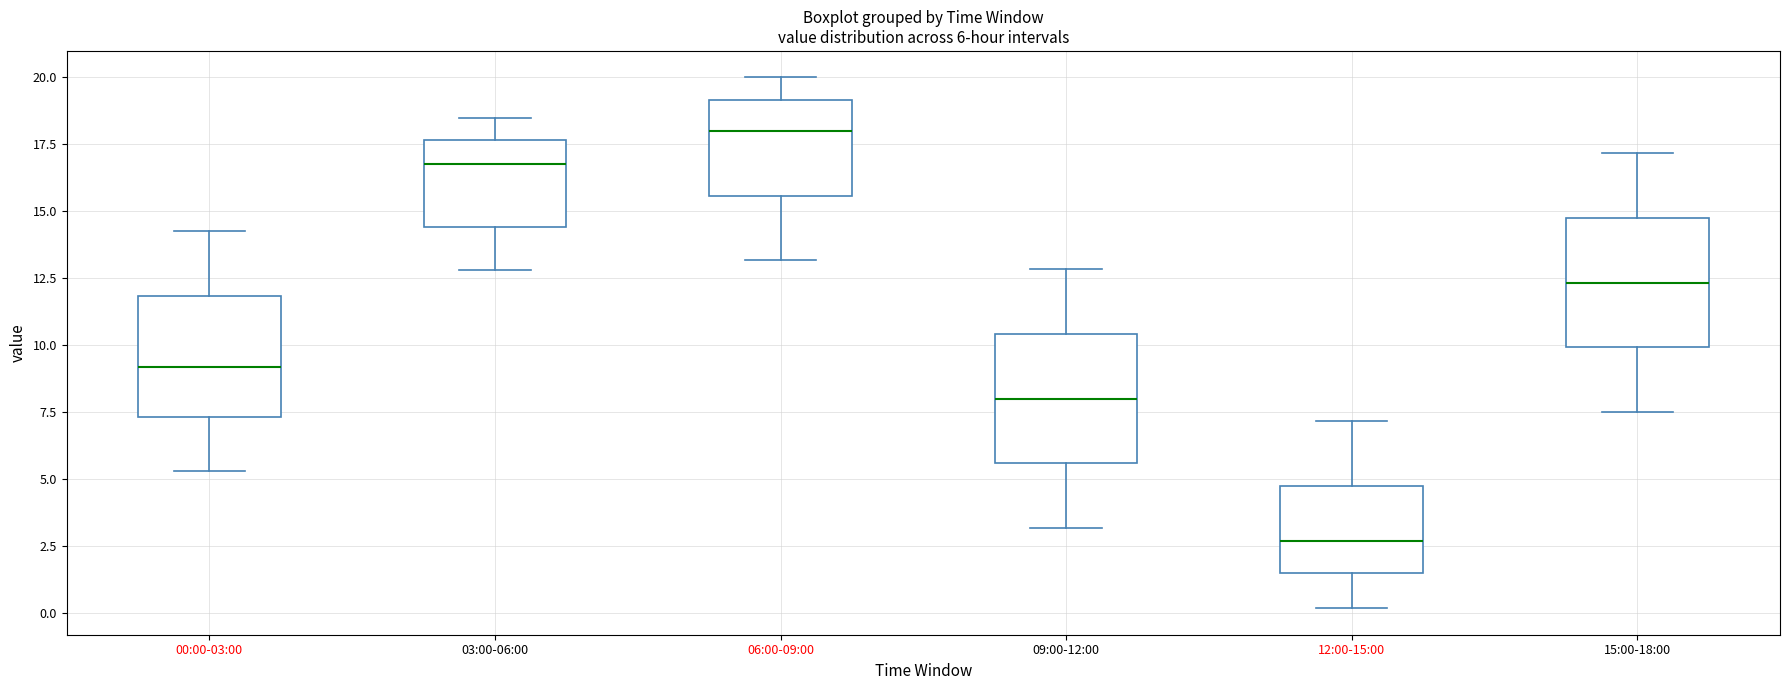

Which box's median line is the lowest?

12:00-15:00